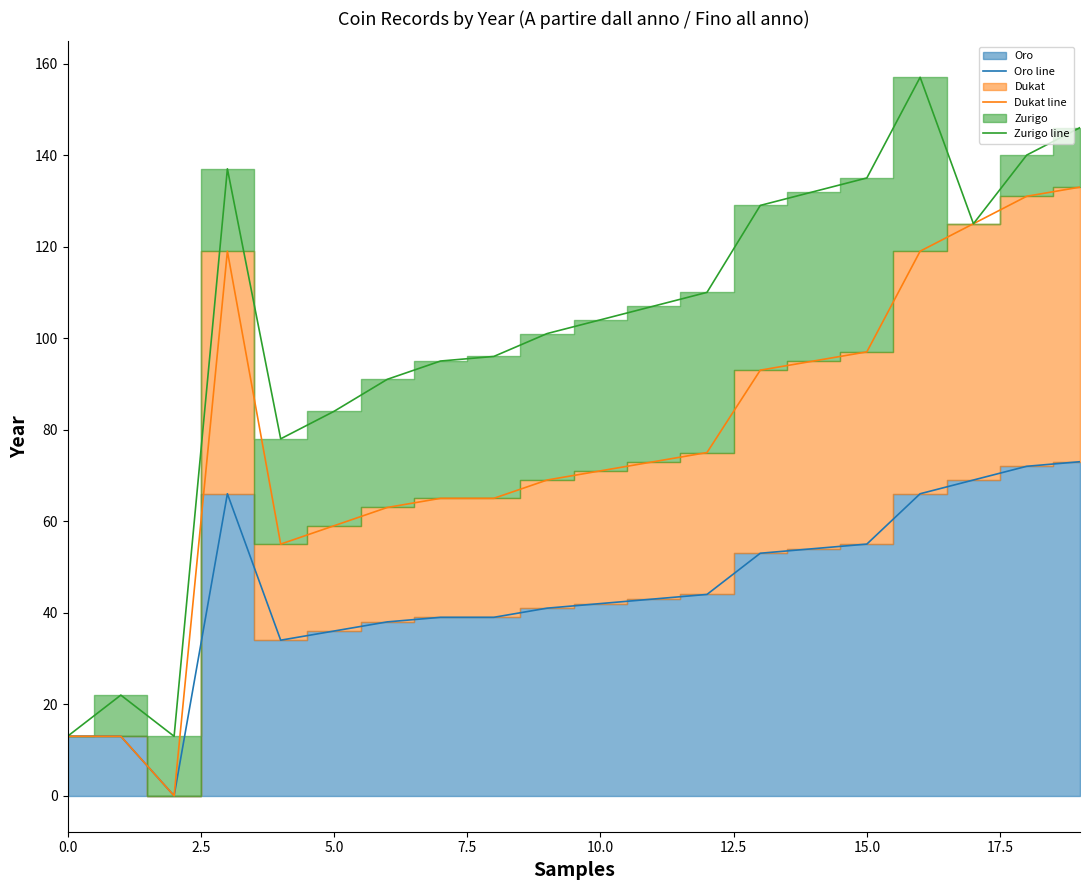

What is the highest value of the Zurigo line series?

157